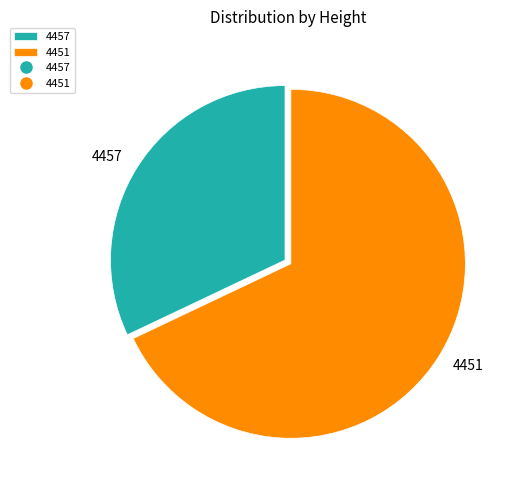

Combined, do 4457 and 4451 account for over 50%?

Yes